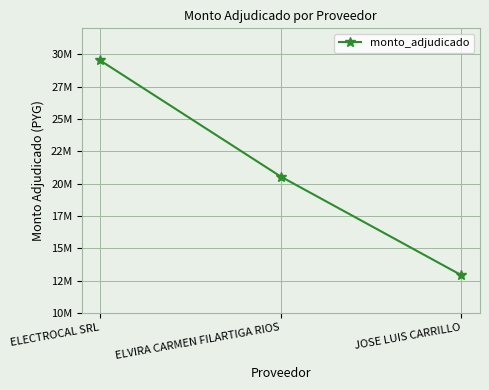

Is this an area chart (filled region under the line)?

No